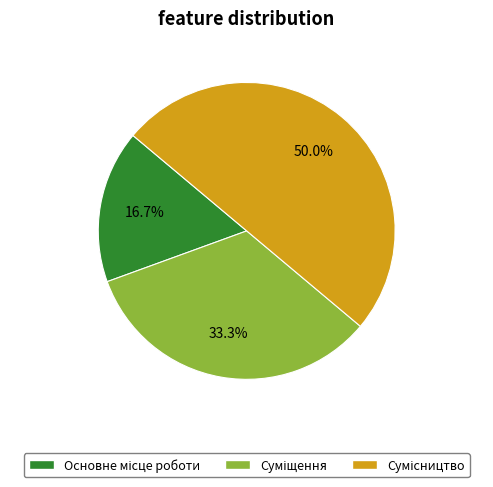

To the nearest percent, what is the difference between the Сумісництво and Суміщення slice percentages?

17%